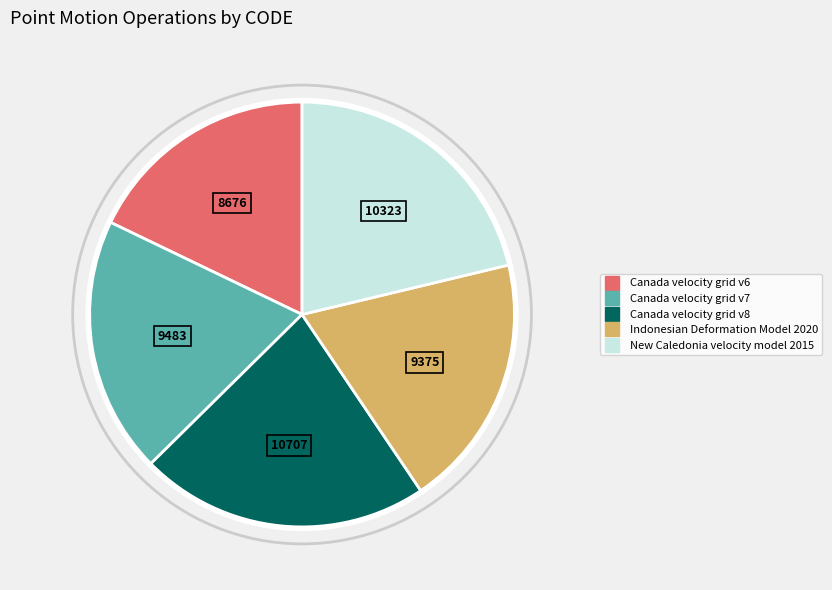

True or false: Indonesian Deformation Model 2020 accounts for 19% of the total.

True